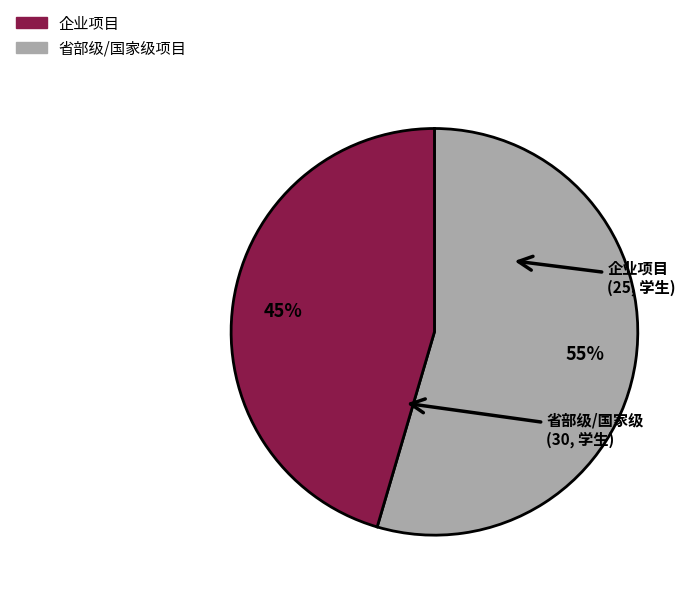

To the nearest percent, what is the average slice percentage?

50%